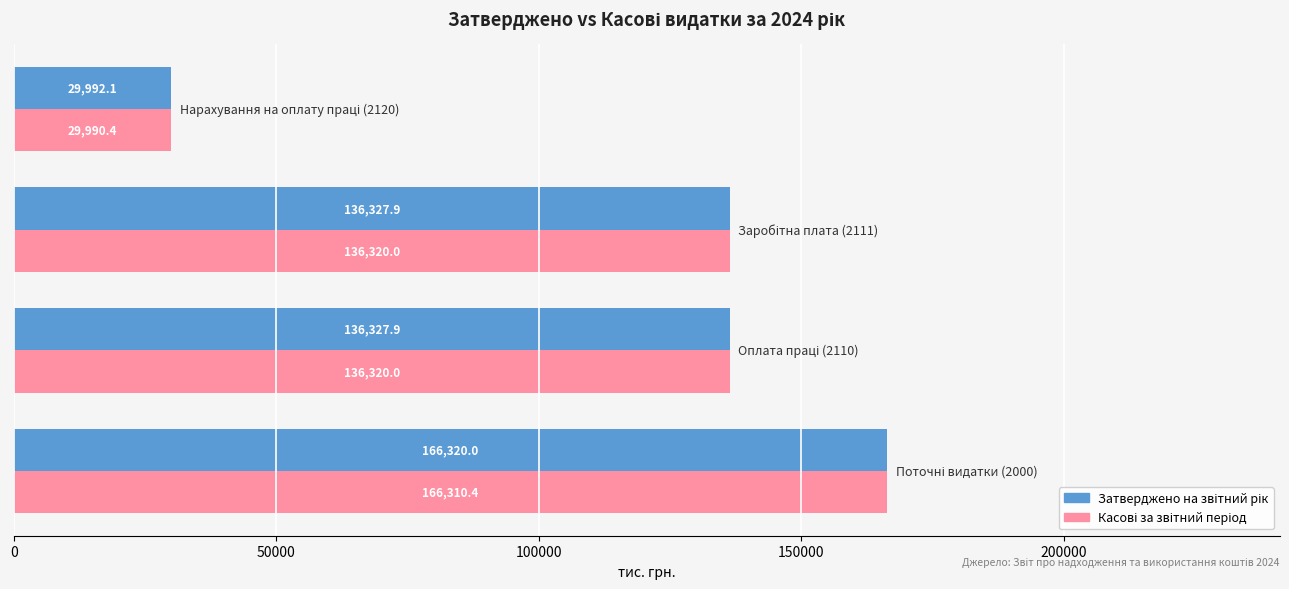

At how many categories does at least one series exceed 46800?

3